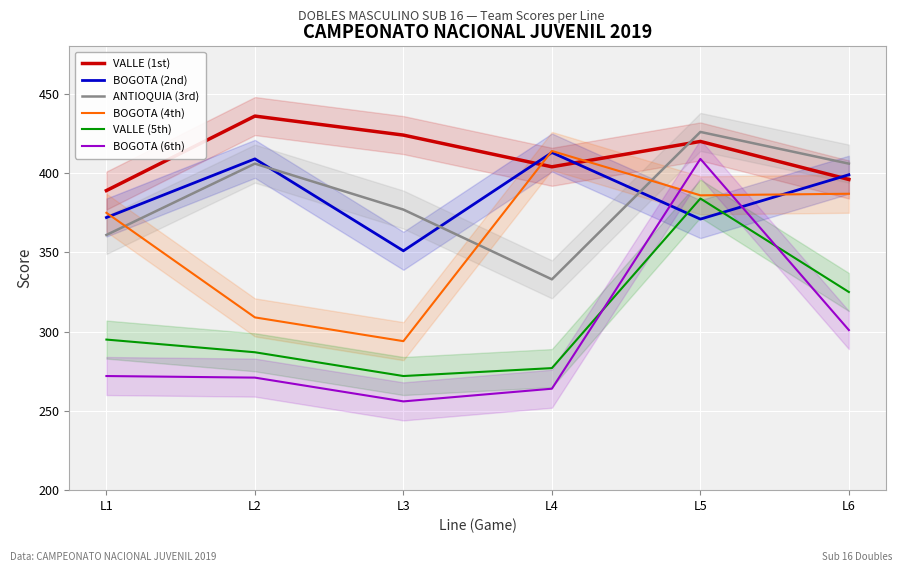

At which category does the chart reach its minimum across all series?

L3